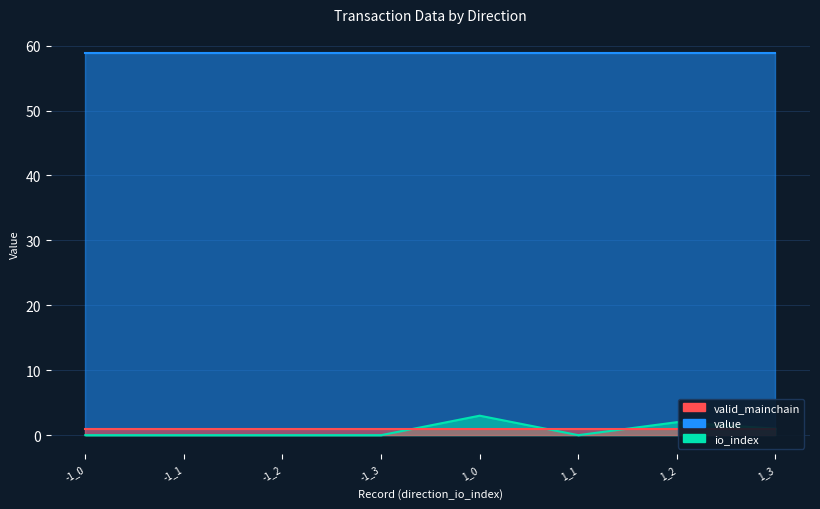

Which series has the largest total across all categories?

value